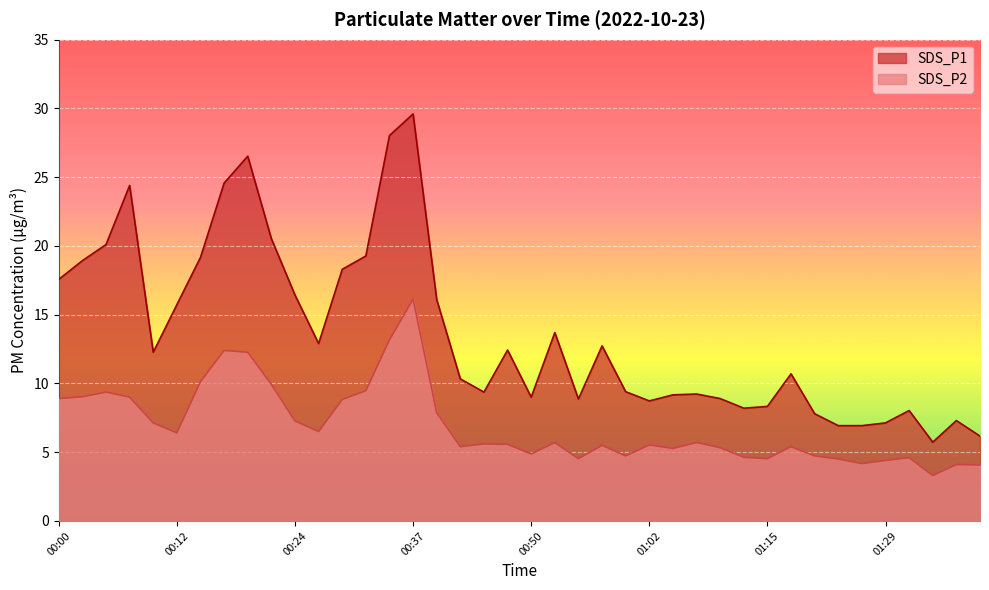

At which label is SDS_P1 closest to 17?

00:00